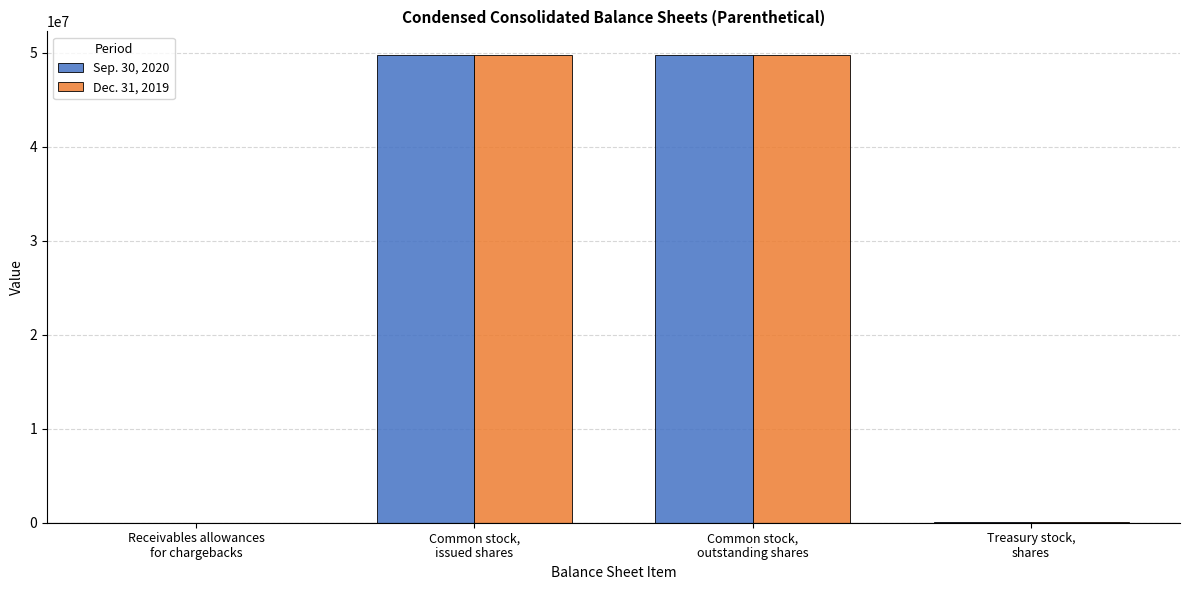

What is the maximum value shown in the chart?

49788895